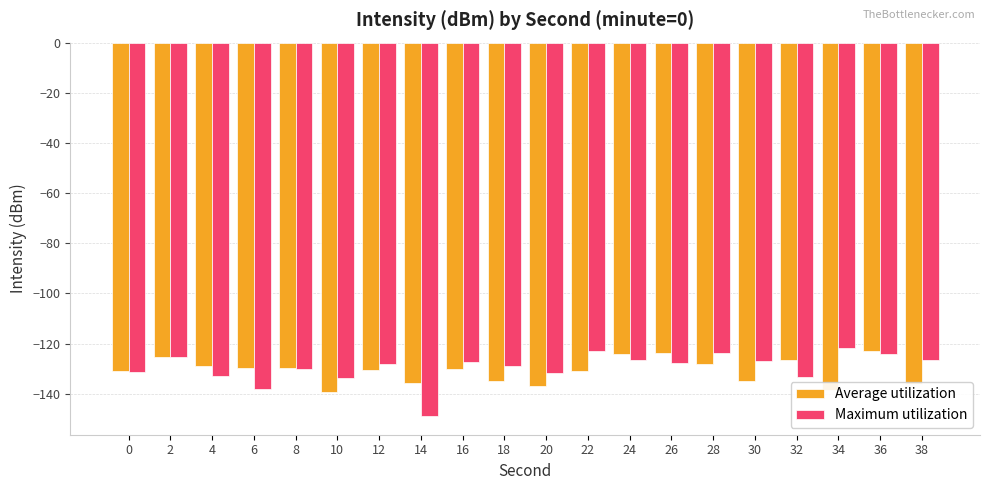

What is the spread (max minus min) of values at 32?

6.5